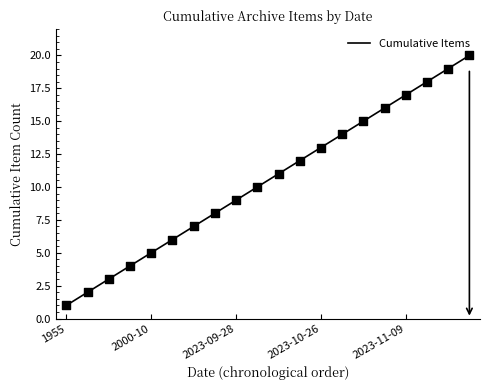

What is the maximum value shown in the chart?

20